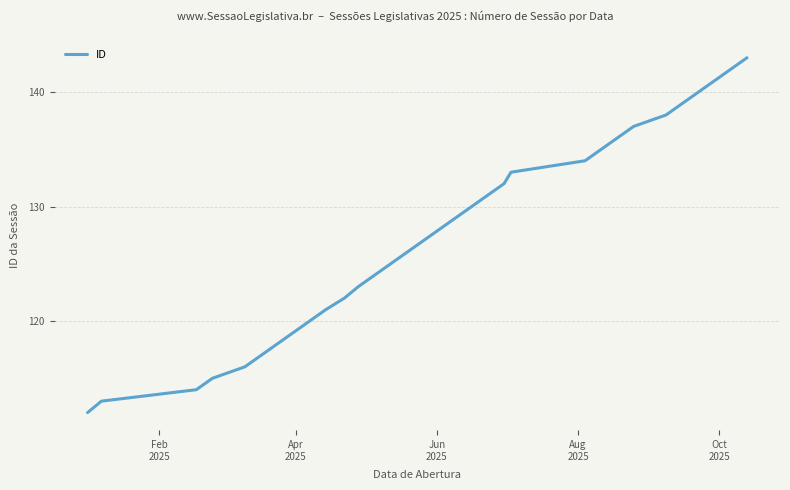

What is the smallest value displayed?

112